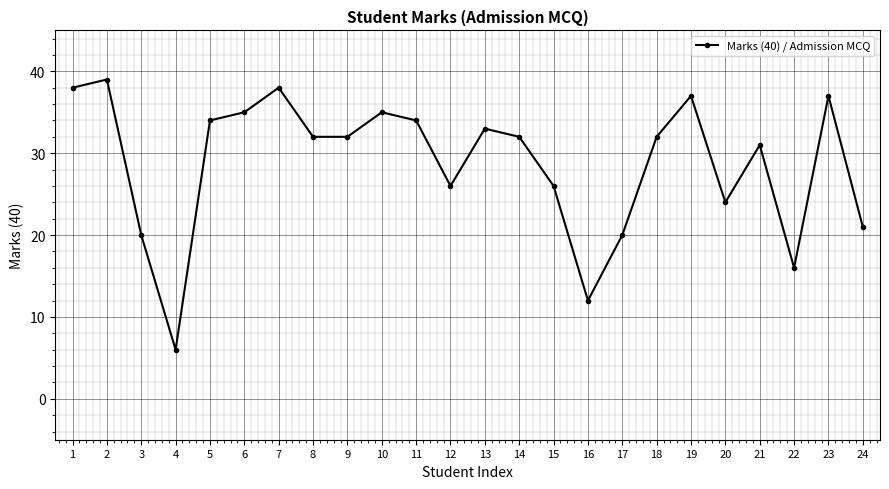

Reading right to left, transcribe all the data shown in this chart.

21	37	16	31	24	37	32	20	12	26	32	33	26	34	35	32	32	38	35	34	6	20	39	38